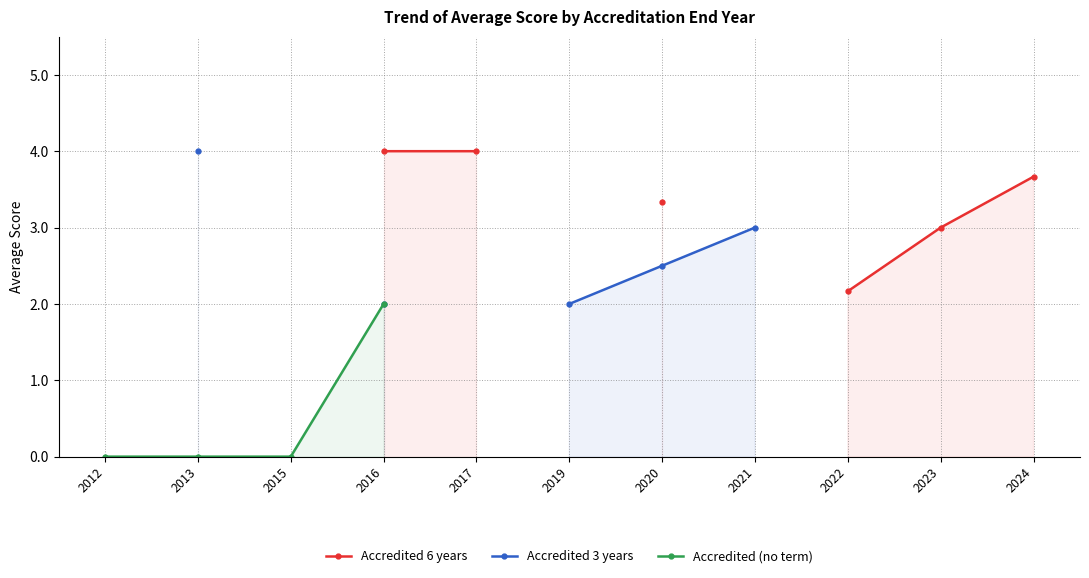

Which category has the lowest value in the Accredited (no term) series?

2012